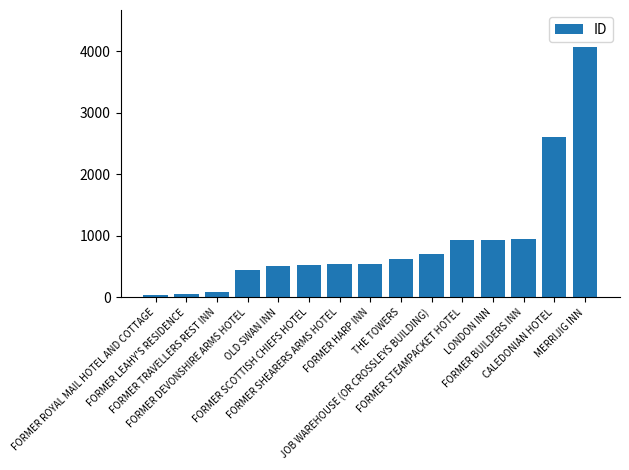

What is the maximum value shown in the chart?

4060